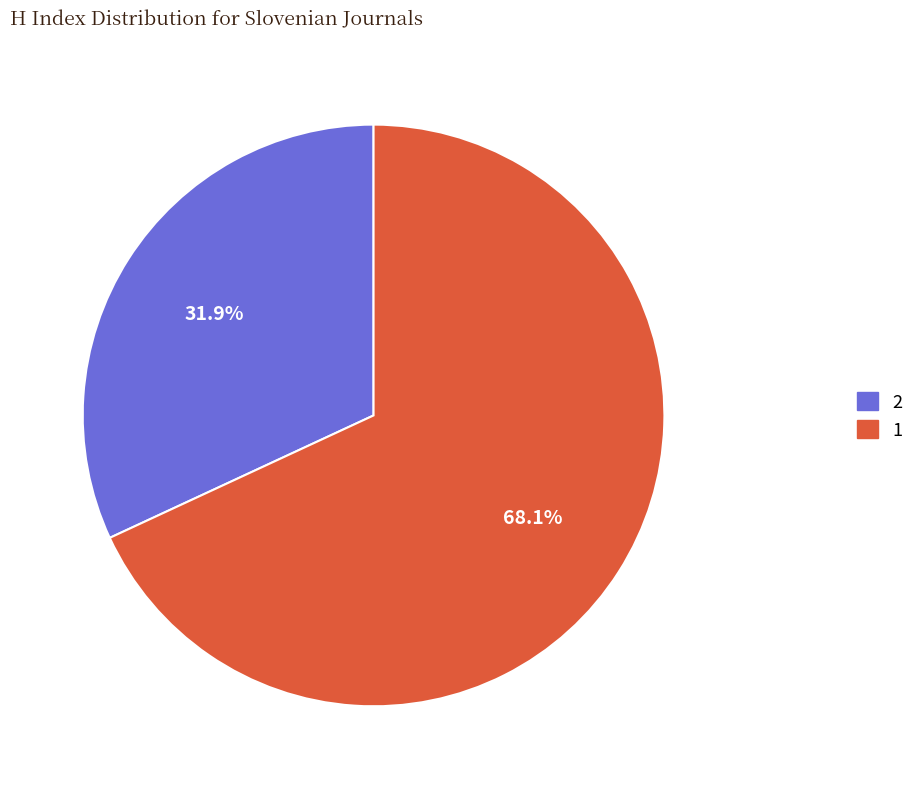

What is the ratio of the value at 2 to the value at 1?

0.5